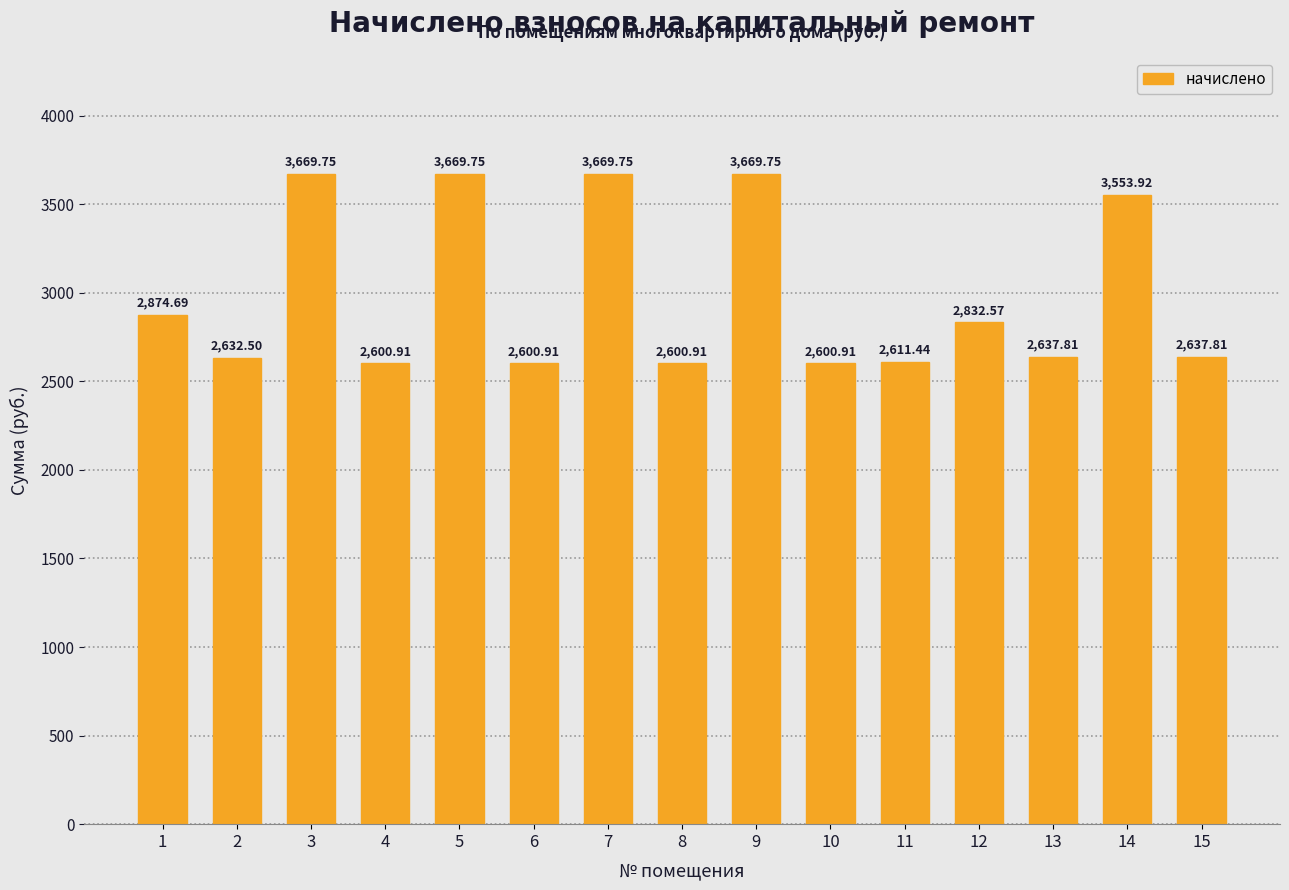

How many categories are shown in the chart?

15